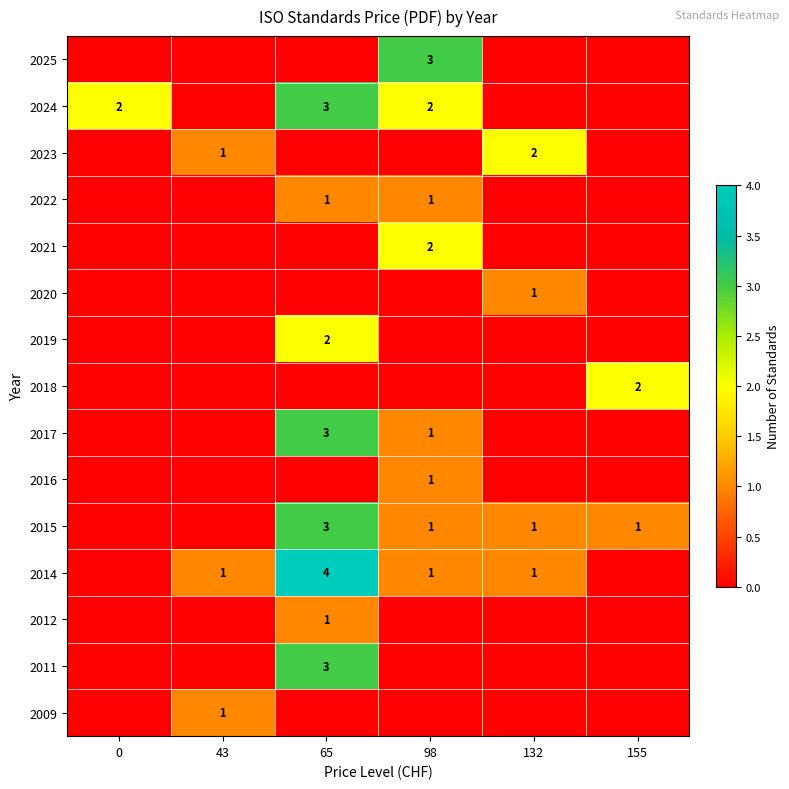

What is the sum of the 2014 values at 98 and 65?

5